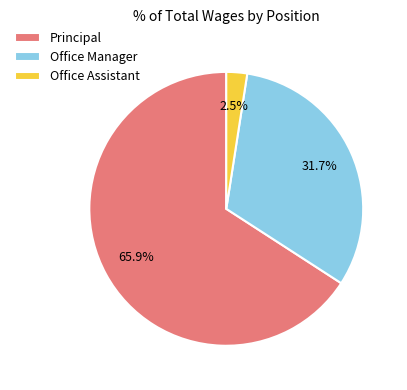

Combined, what portion of the pie is Principal and Office Manager?

97.5%